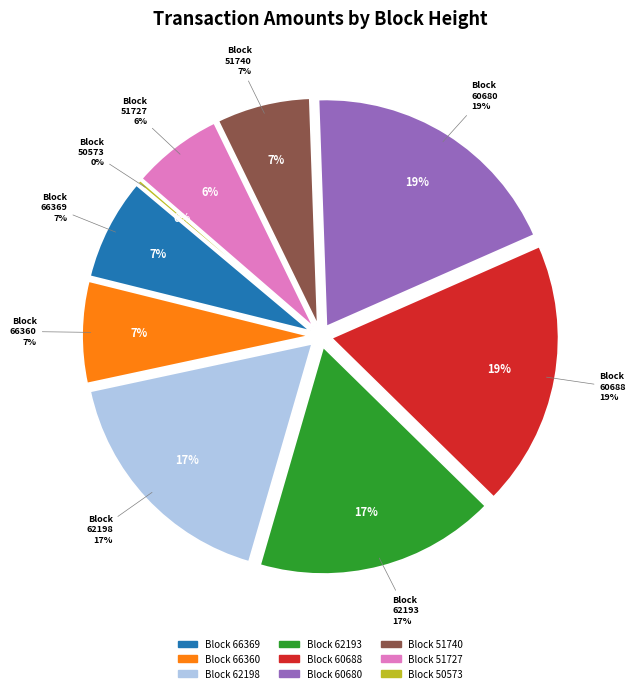

To the nearest percent, what portion does 66360 represent?

7%